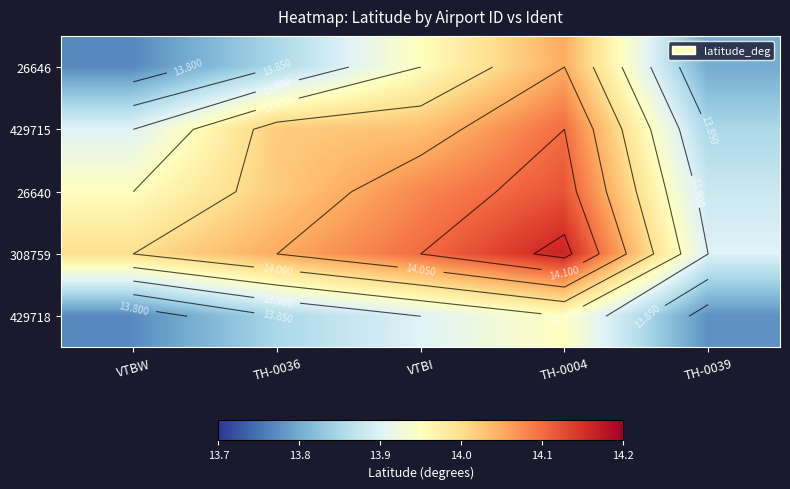

What is the spread (max minus min) of values at VTBI?

0.2